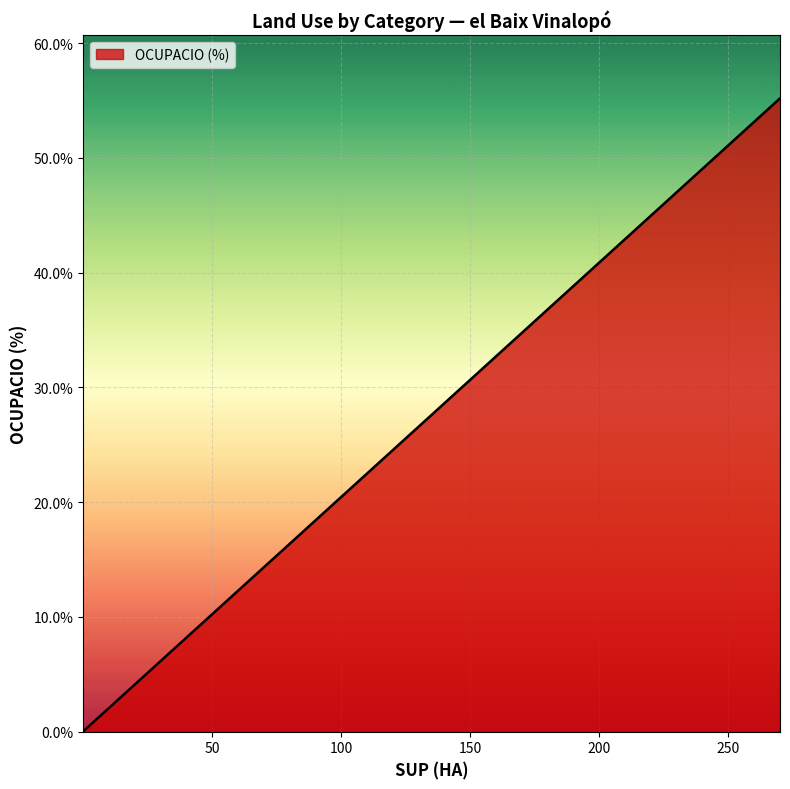

Does the chart display data point markers on the line(s)?

No